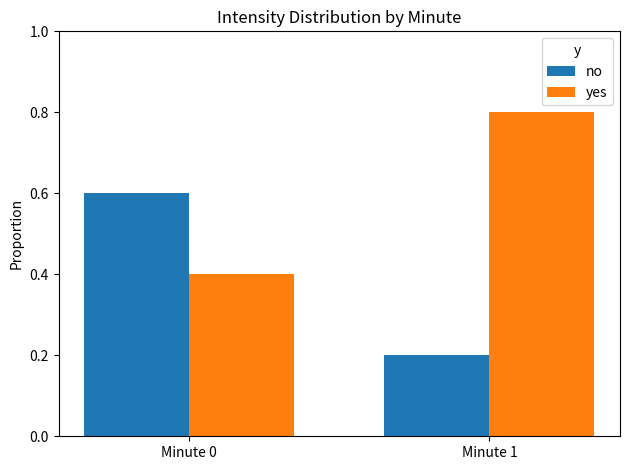

What is the sum of all yes values?

1.2